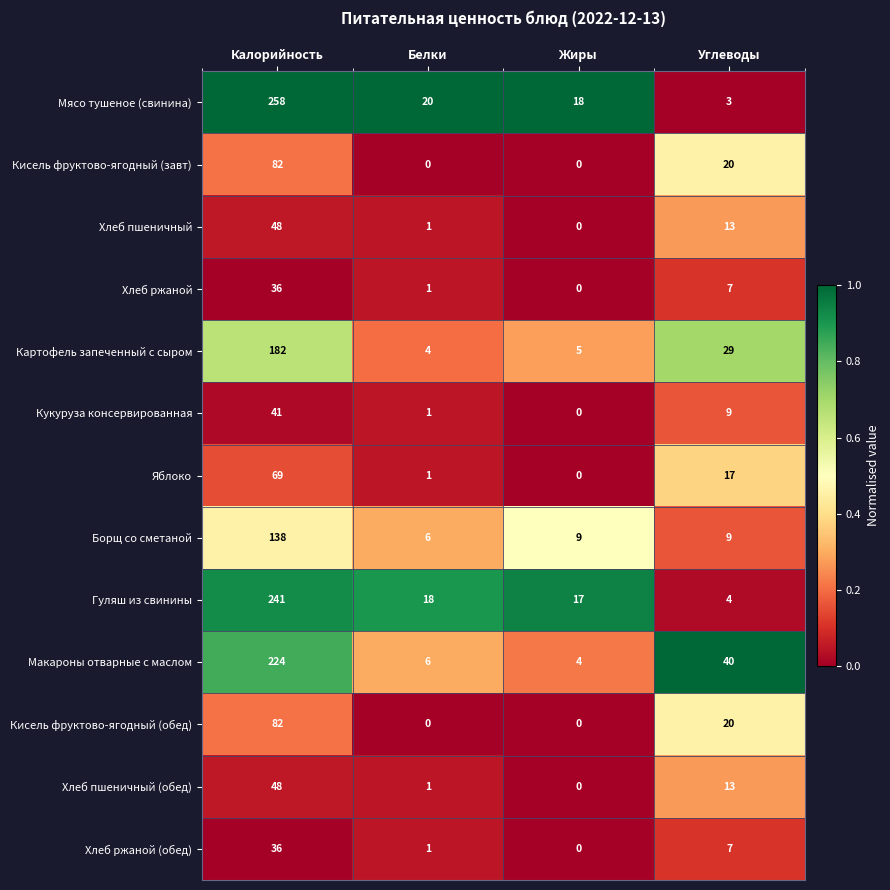

Rank the categories by Яблоко value from lowest to highest.

Жиры, Белки, Углеводы, Калорийность